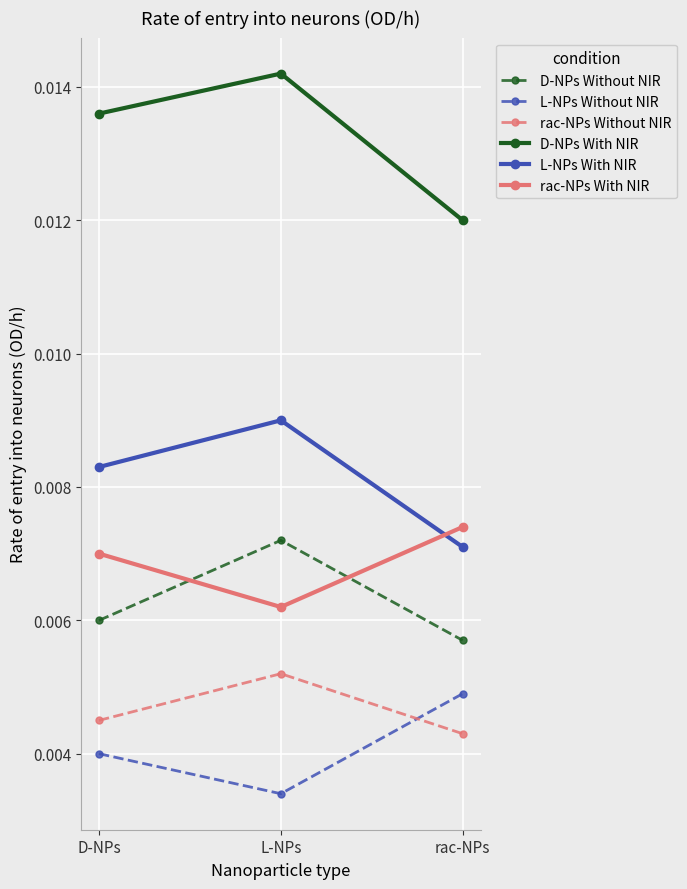

Does the chart display data point markers on the line(s)?

Yes